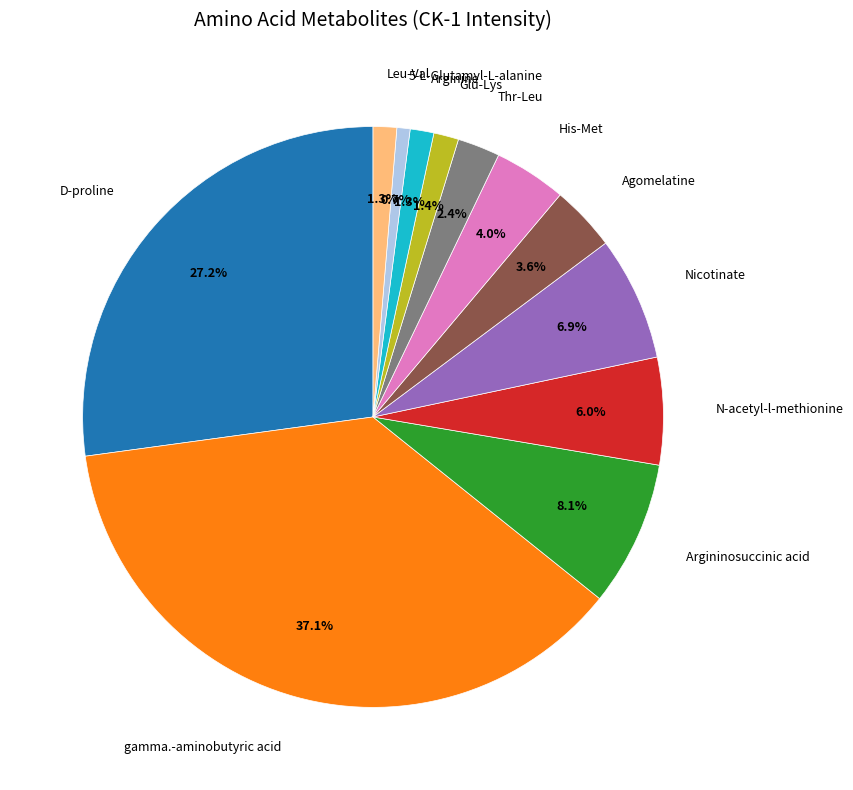

Does any single category account for the majority?

No